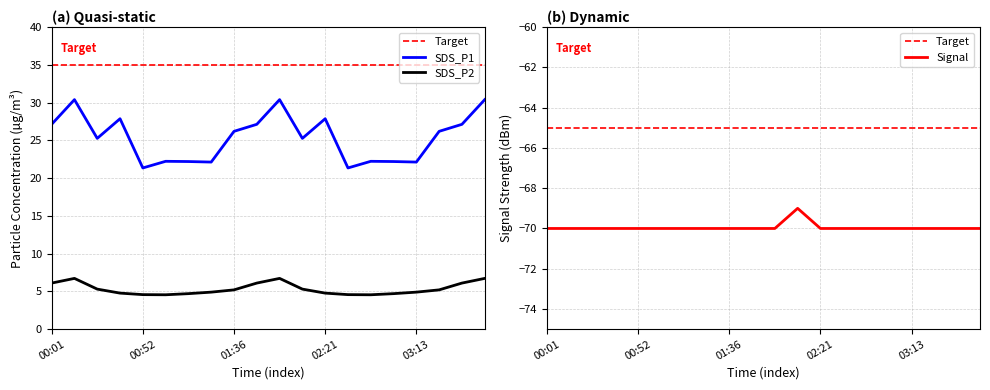

Reading left to right, what are all the values shown in this chart?

SDS_P1: 00:01=27.1	00:14=30.4	00:27=25.3	00:40=27.9	00:52=21.4	01:04=22.2	01:17=22.2	01:30=22.1	01:36=26.2	01:43=27.1	01:55=30.4	02:08=25.3	02:21=27.9	02:34=21.4	02:47=22.2	03:00=22.2	03:13=22.1	03:26=26.2	03:39=27.1	03:52=30.4
SDS_P2: 00:01=6.1	00:14=6.7	00:27=5.3	00:40=4.8	00:52=4.6	01:04=4.5	01:17=4.7	01:30=4.9	01:36=5.2	01:43=6.1	01:55=6.7	02:08=5.3	02:21=4.8	02:34=4.6	02:47=4.5	03:00=4.7	03:13=4.9	03:26=5.2	03:39=6.1	03:52=6.7
Signal: 00:01=-70.0	00:14=-70.0	00:27=-70.0	00:40=-70.0	00:52=-70.0	01:04=-70.0	01:17=-70.0	01:30=-70.0	01:36=-70.0	01:43=-70.0	01:55=-70.0	02:08=-69.0	02:21=-70.0	02:34=-70.0	02:47=-70.0	03:00=-70.0	03:13=-70.0	03:26=-70.0	03:39=-70.0	03:52=-70.0